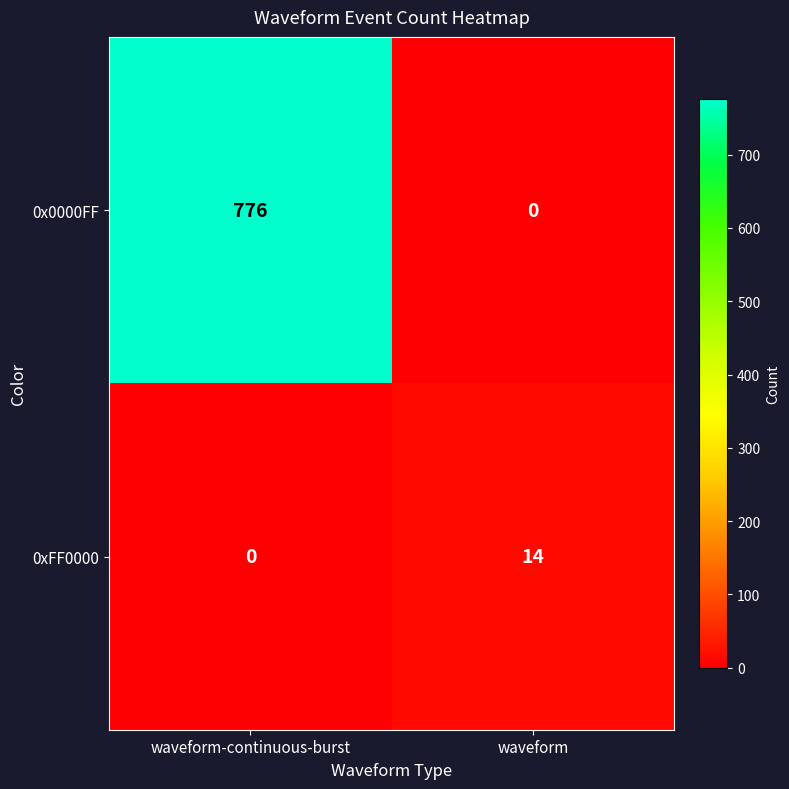

True or false: 0x0000FF has a value of 0 at waveform.

True